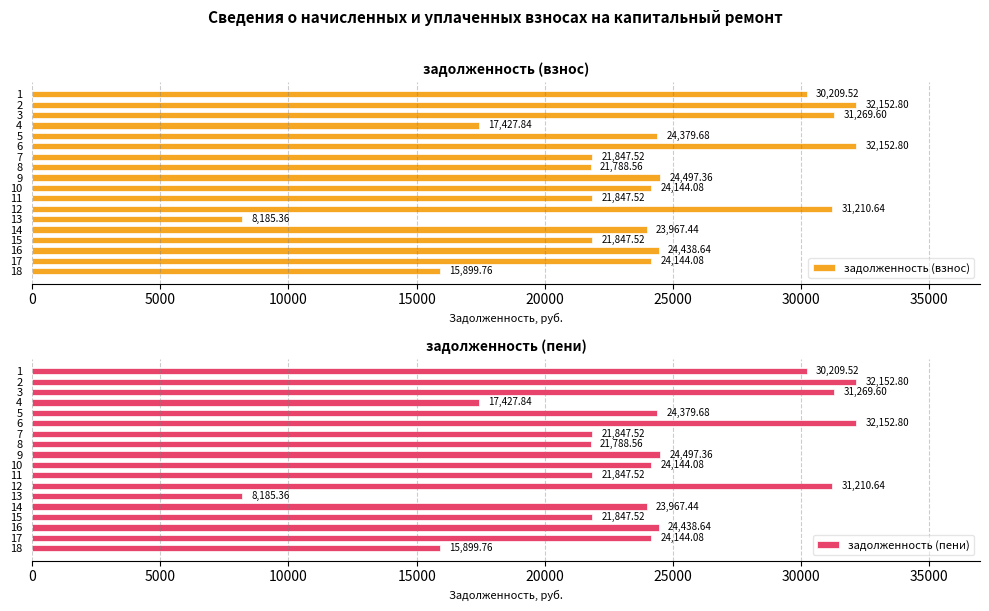

What is the highest value of the задолженность (пени) series?

32152.8